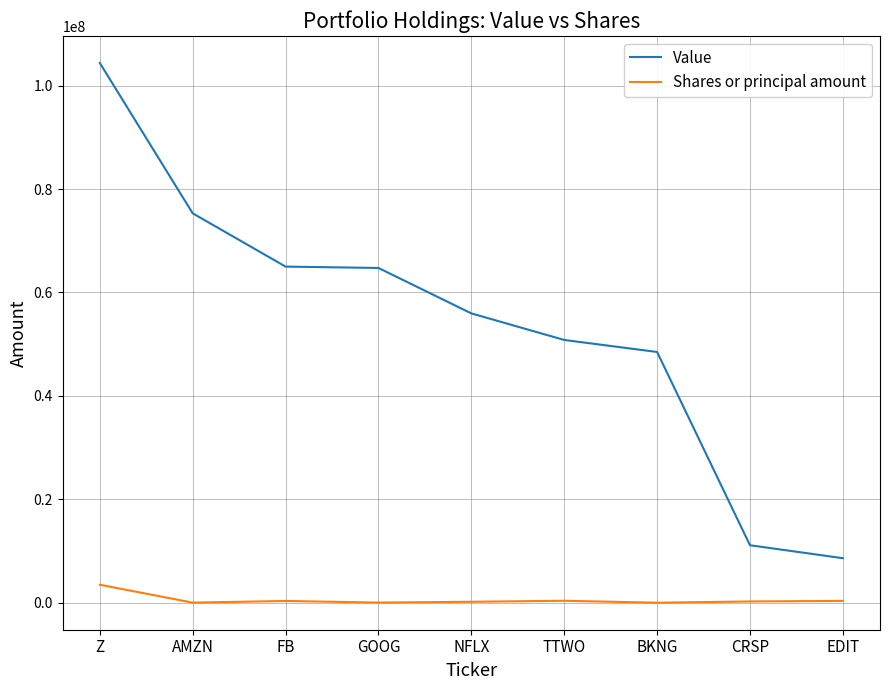

Does the chart have visible grid lines?

Yes